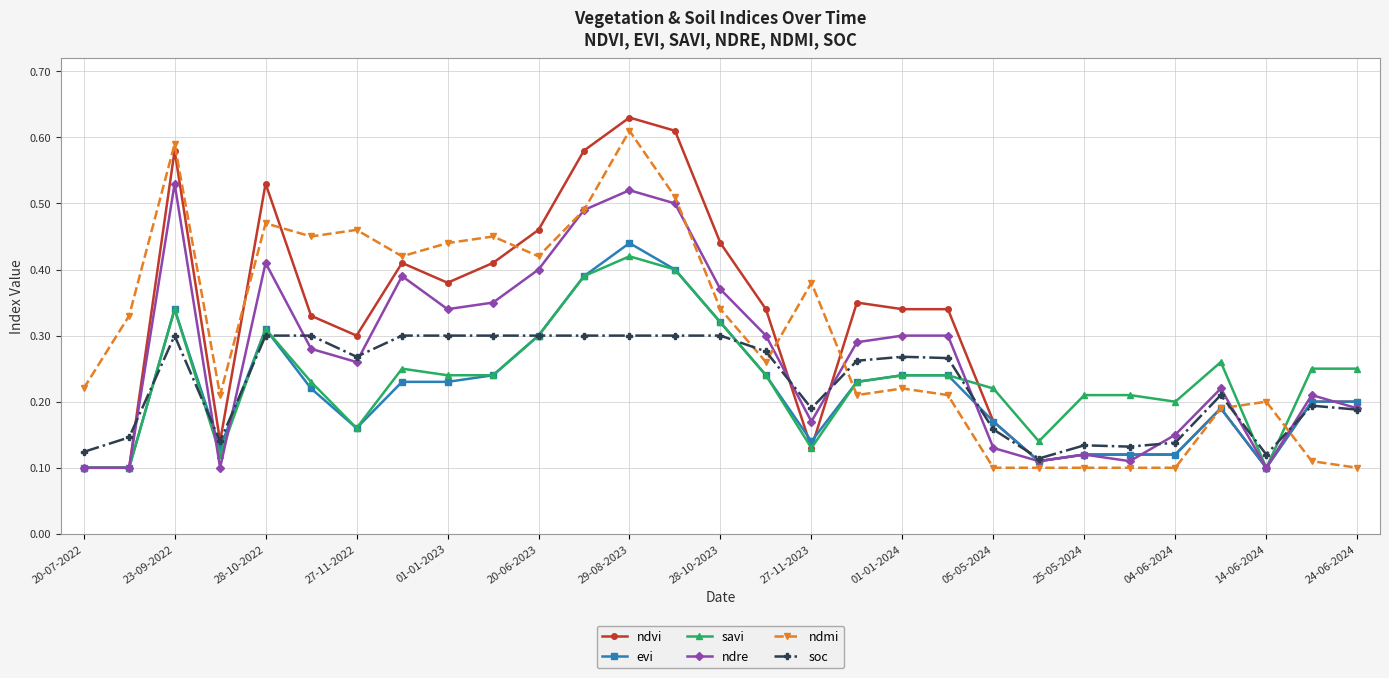

At how many categories does at least one series exceed 0?

29